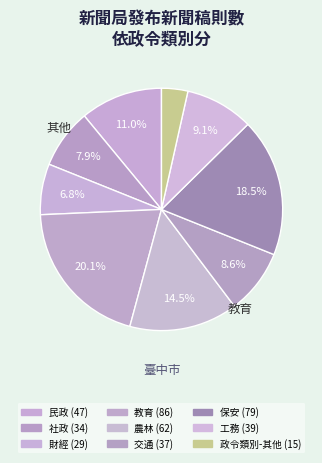

What is the smallest slice in the pie chart?

政令類別-其他